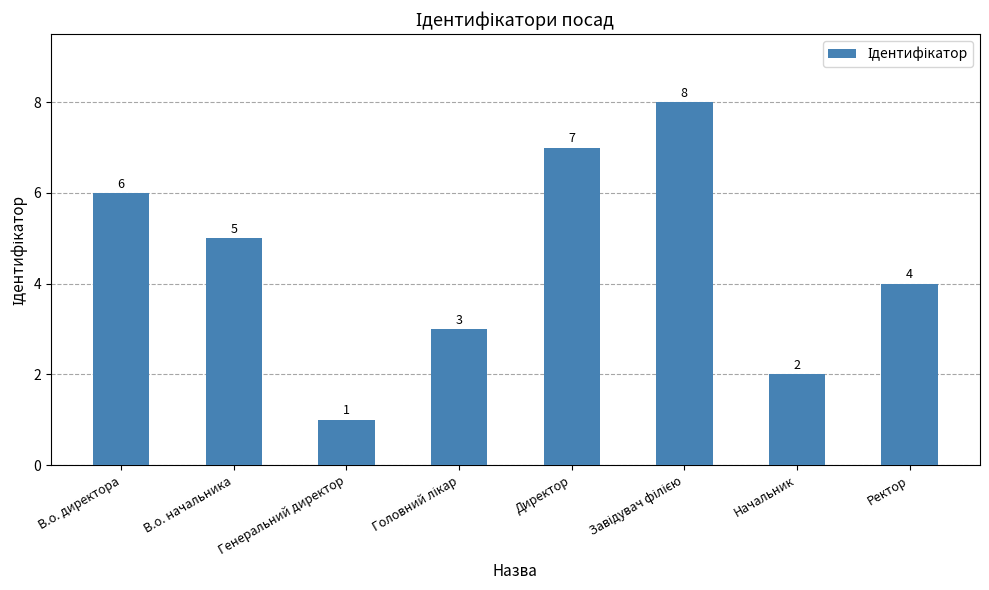

What is the sum of all values?

36